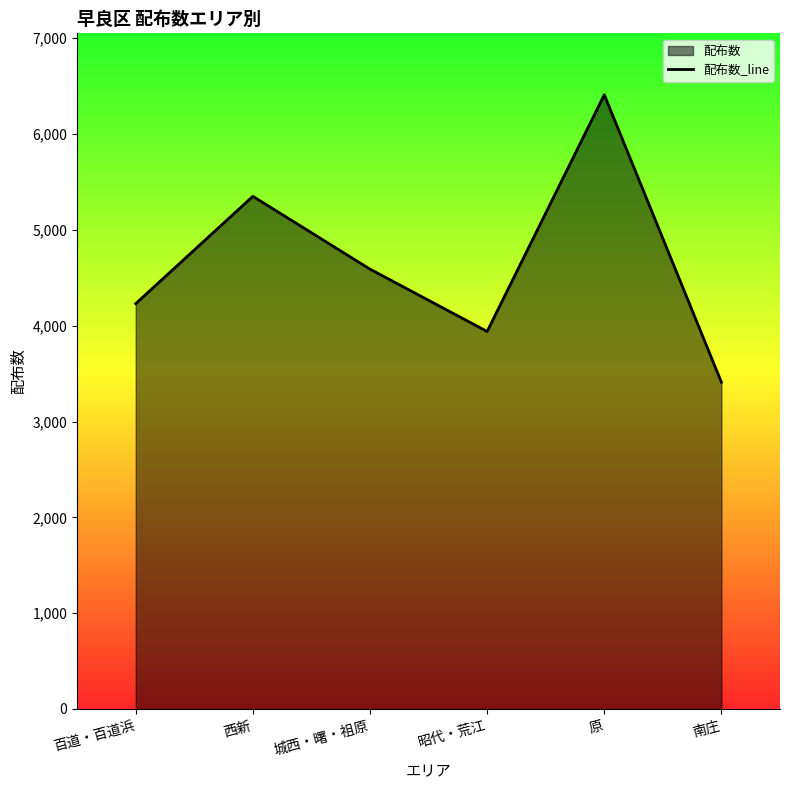

How many series are shown in this chart?

1